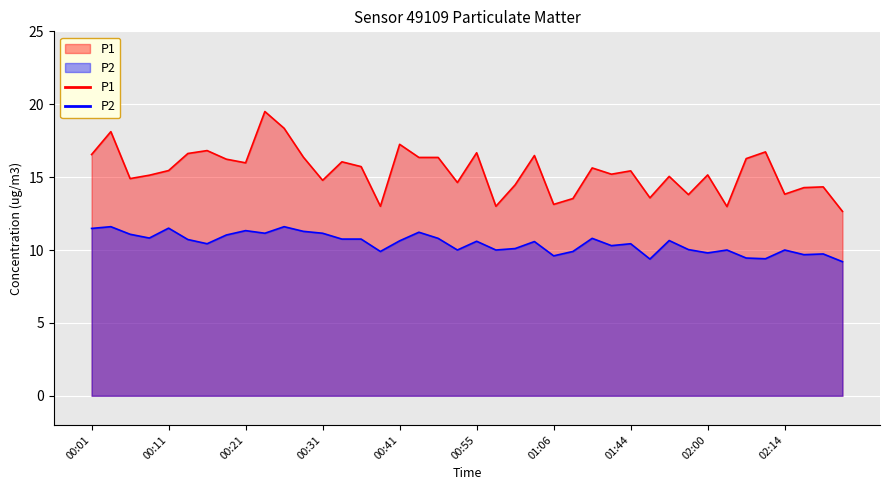

At which label is P2 closest to 10?

00:53